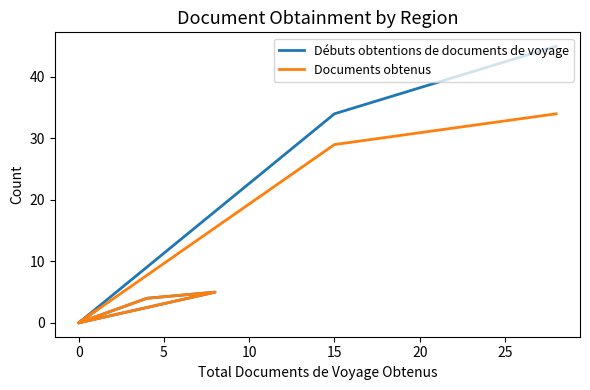

How many distinct data groups are displayed?

2